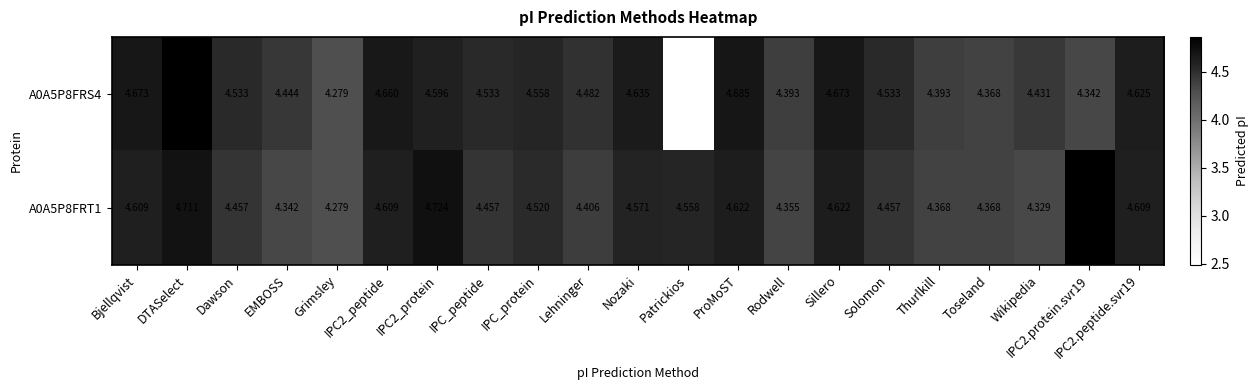

Is the value of A0A5P8FRT1 at IPC2_peptide greater than the value of A0A5P8FRS4 at IPC2.protein.svr19?

Yes